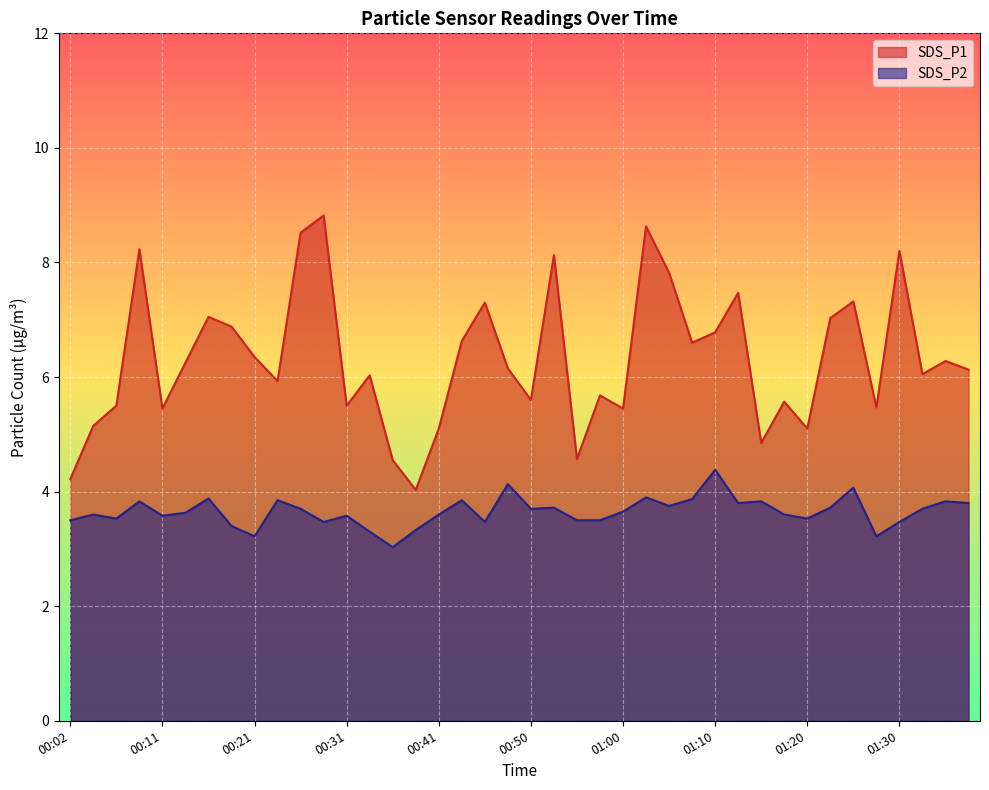

What is the sum of the SDS_P1 values at 01:12 and 01:20?

12.6